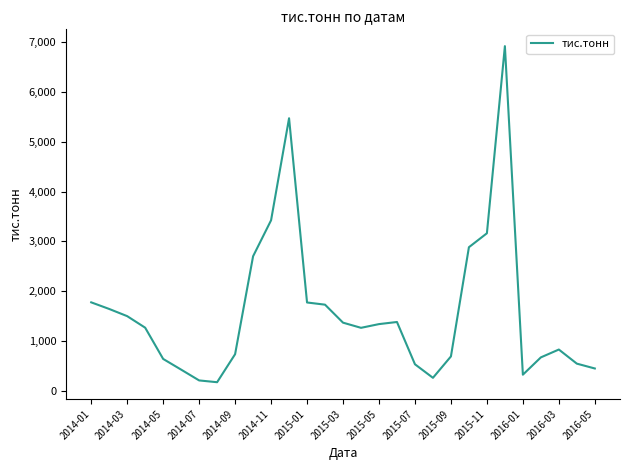

What is the average value?

1589.4